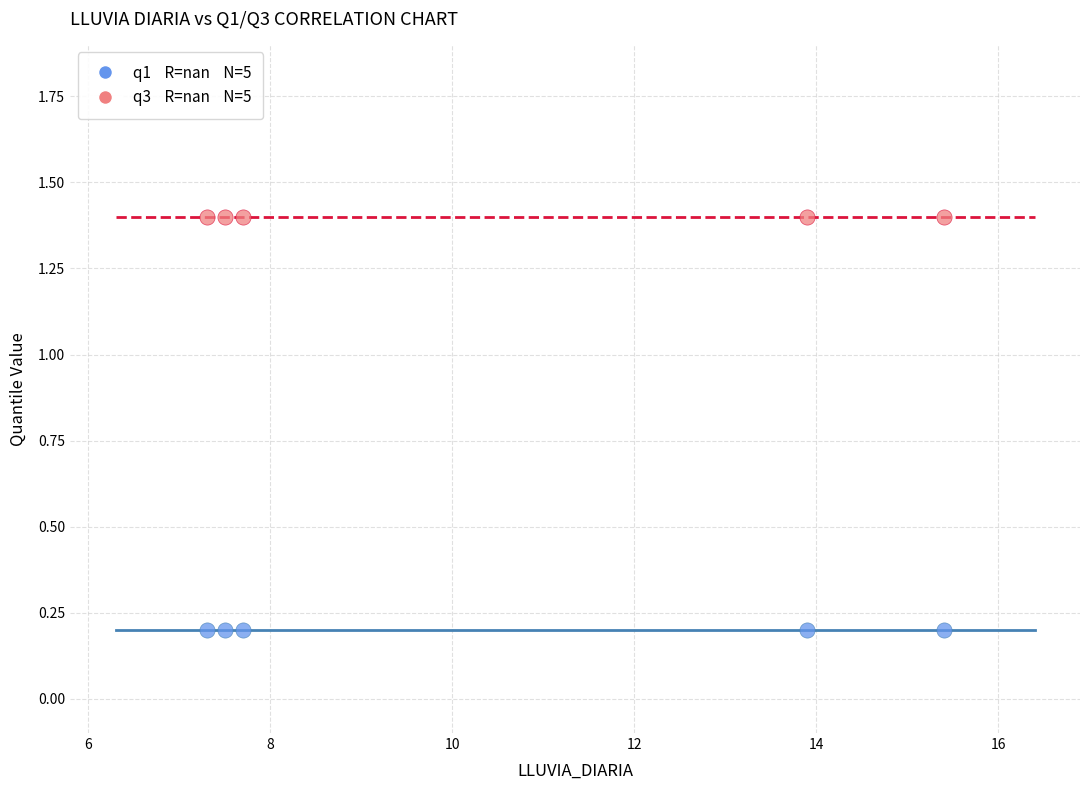

Across all data points, what is the average Y value?

0.8